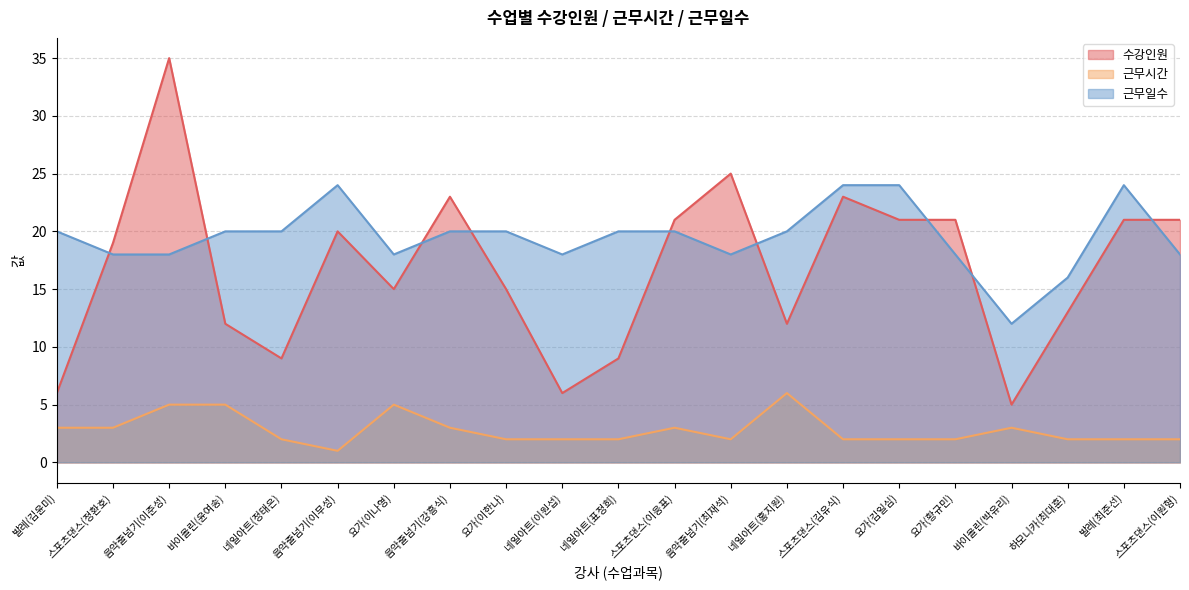

Which series has the widest spread of values?

수강인원